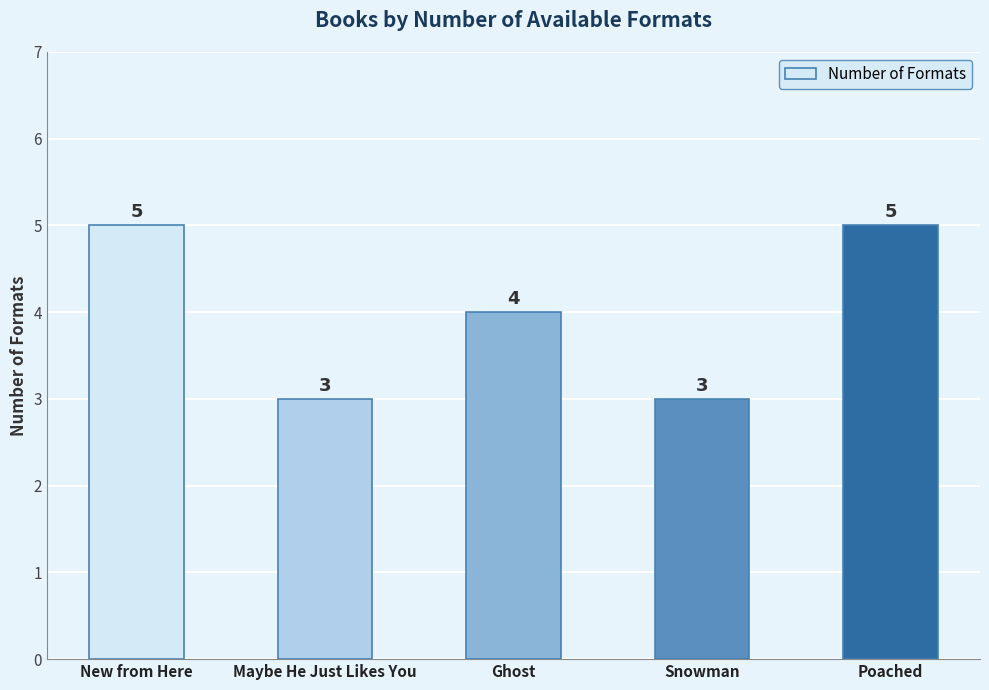

At which label does the data first exceed 4?

New from Here